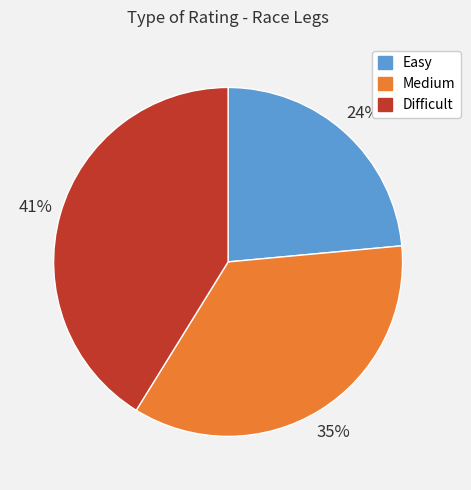

To the nearest percent, what is the average slice percentage?

33%